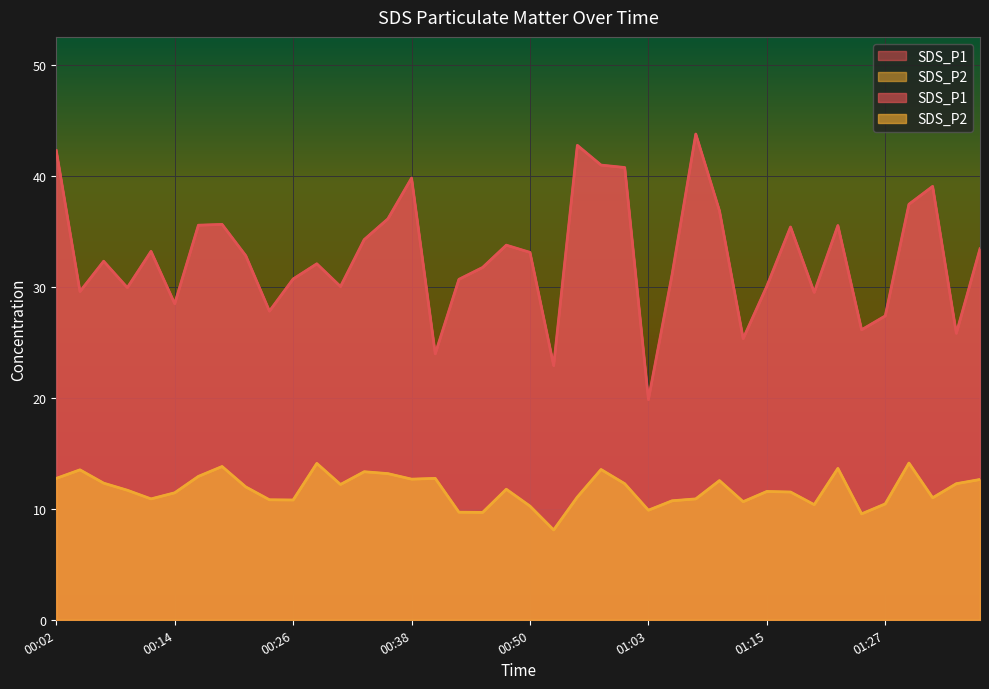

At which label does SDS_P1 reach its peak?

01:07